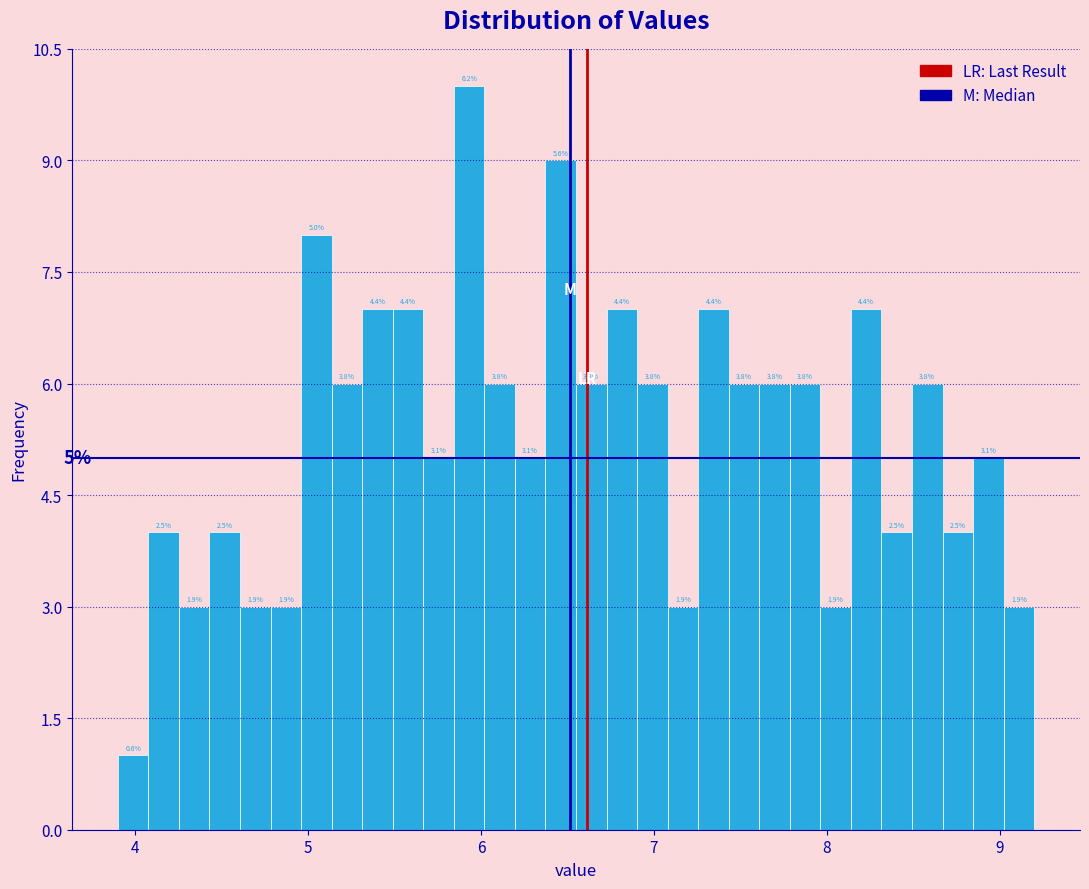

Read against the x-axis, roughly where is the centre of the tallest bar?

5.9